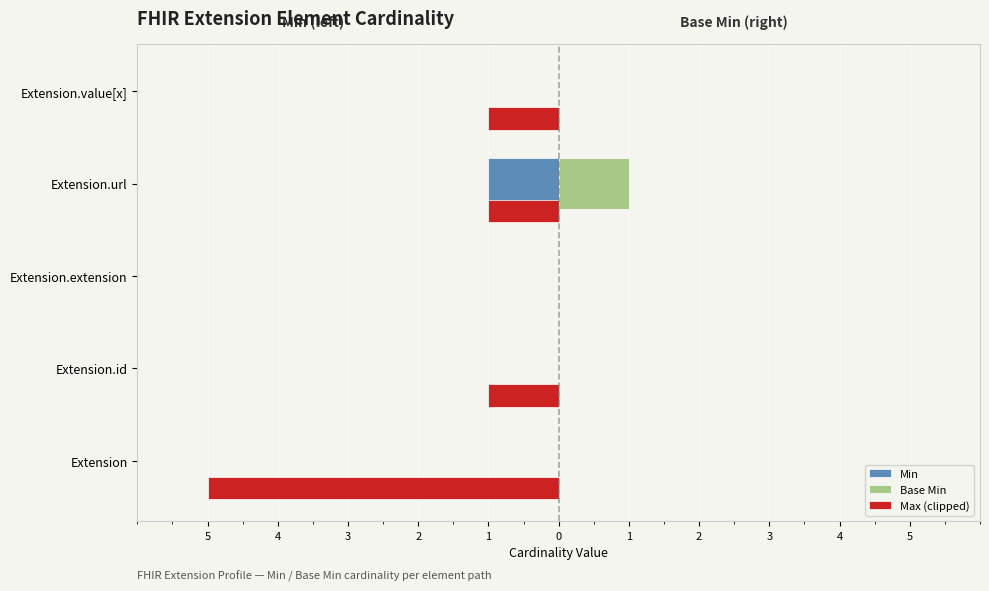

What are all the series names shown in the legend?

Min, Base Min, Max (clipped)